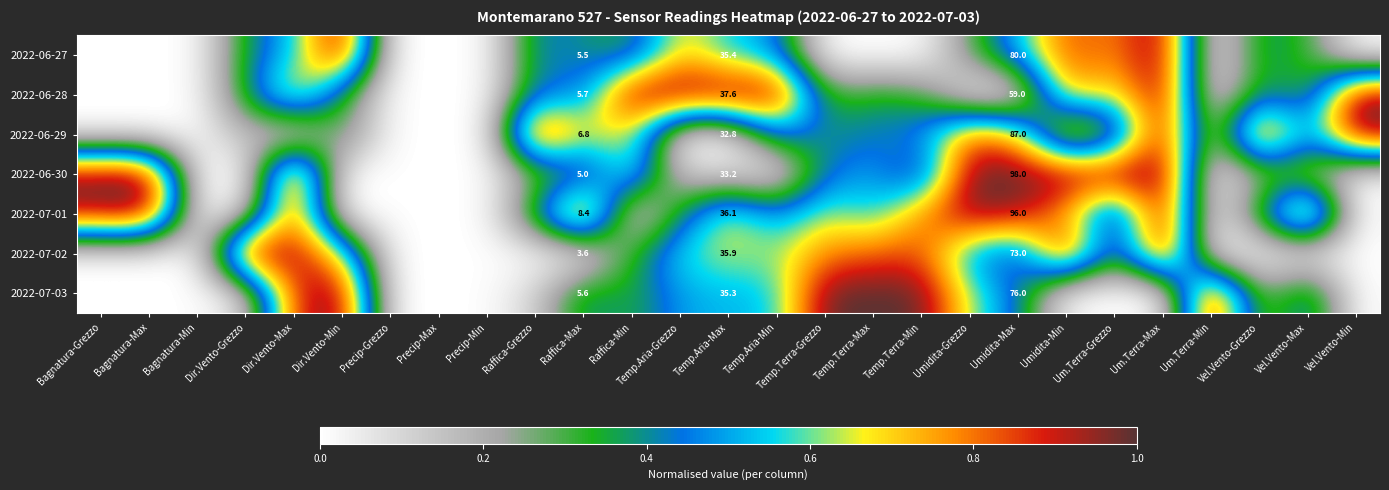

Which has a higher value, Raffica-Max or Precip-Grezzo?

Raffica-Max